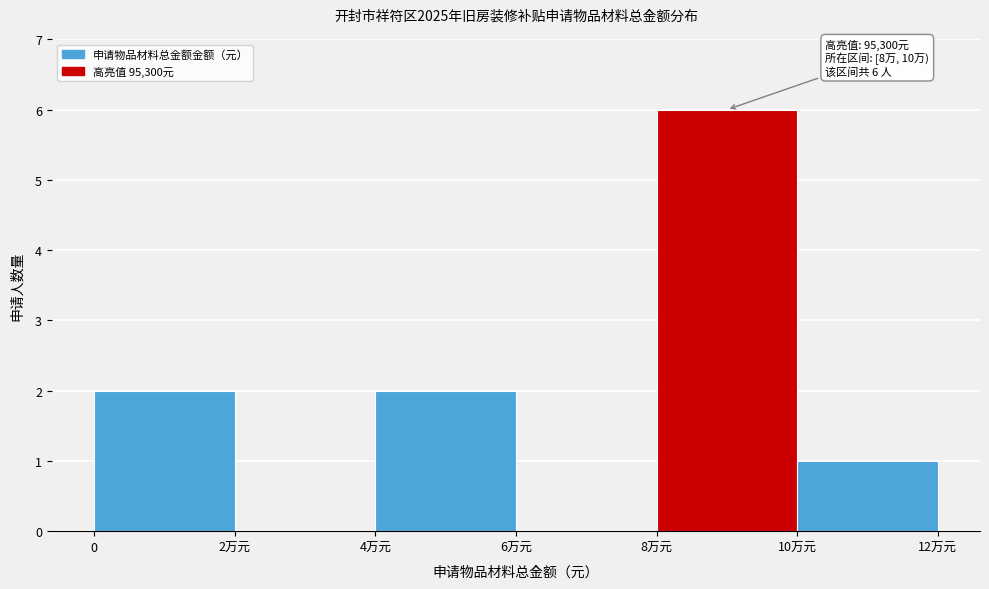

Reading left to right, list all the values displayed in this chart.

0=2	2万元=0	4万元=2	6万元=0	8万元=6	10万元=1